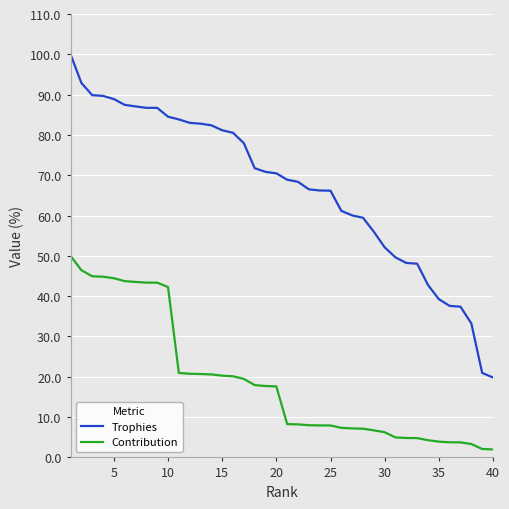

What is the average value of the Contribution series?

18.9